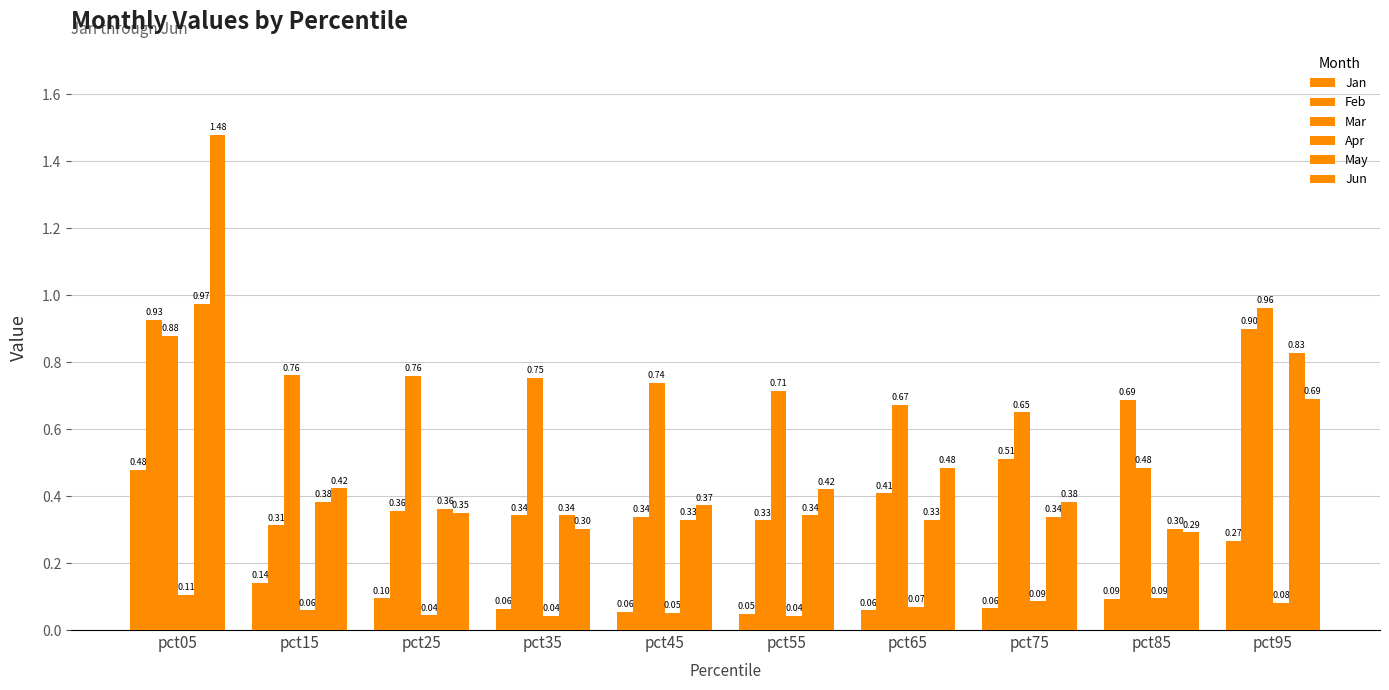

What is the sum of all Jan values?

1.4